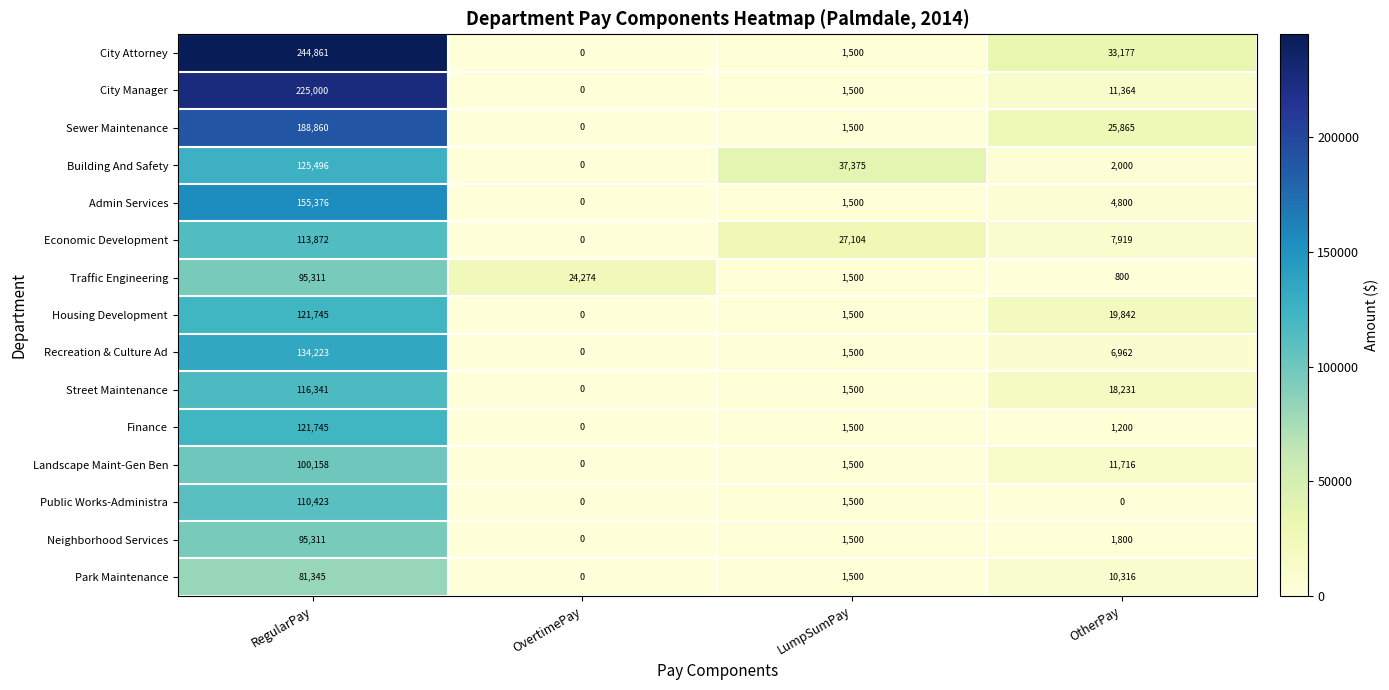

List the labels in order of Landscape Maint-Gen Ben value, smallest first.

OvertimePay, LumpSumPay, OtherPay, RegularPay